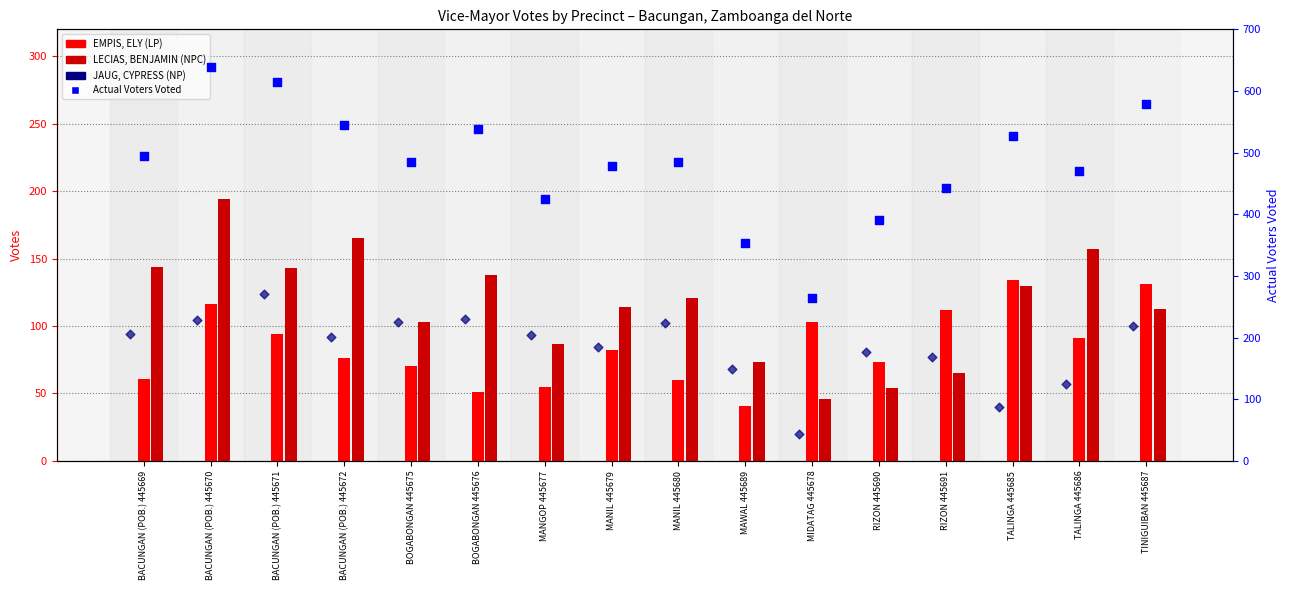

Which series reaches the maximum Y coordinate?

Actual Voters Voted